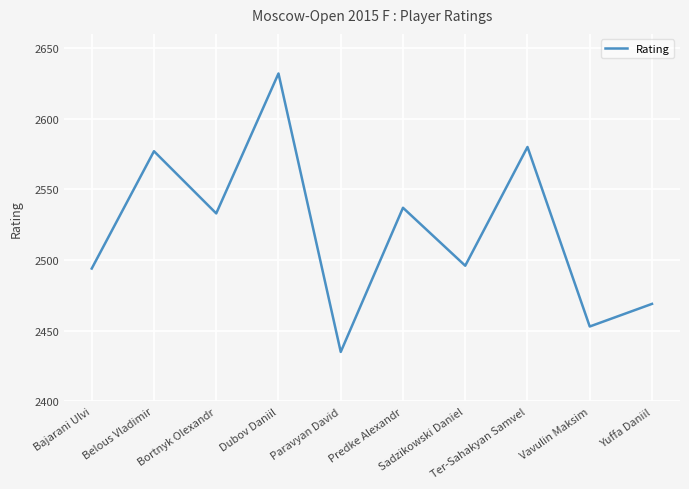

What is the change in value from Belous Vladimir to Dubov Daniil?

+55